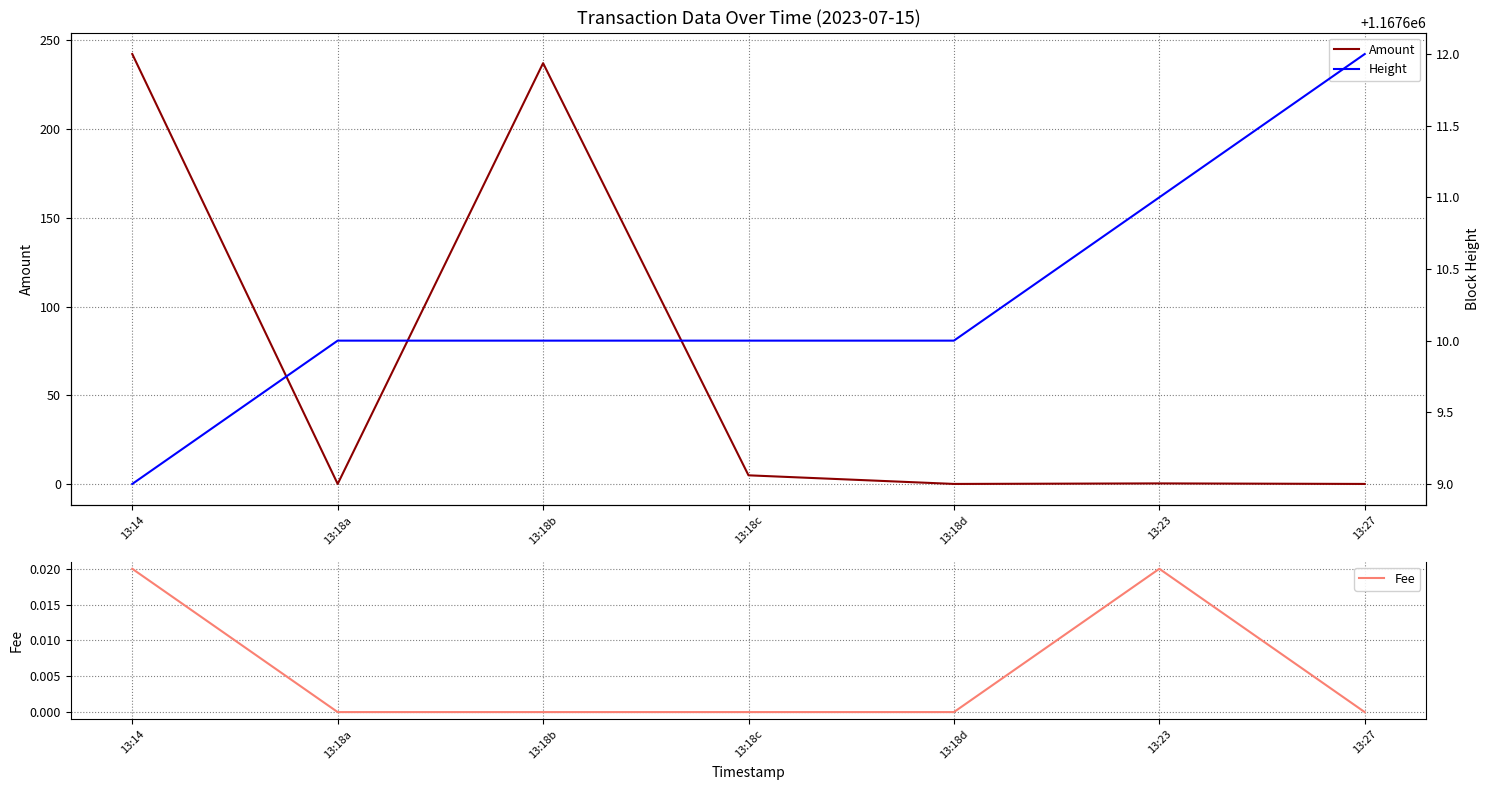

True or false: Height has a value of 1167612.0 at 13:27.

True